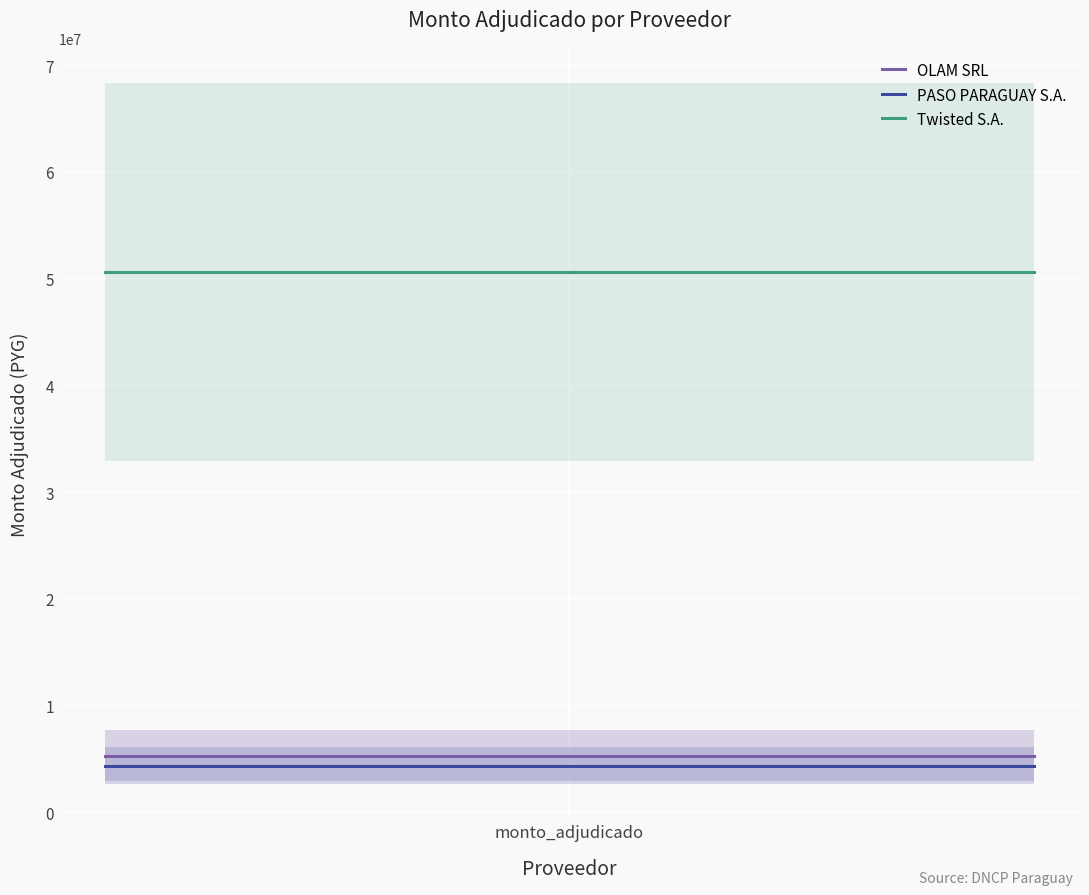

At which category is the sum across all series the highest?

monto_adjudicado